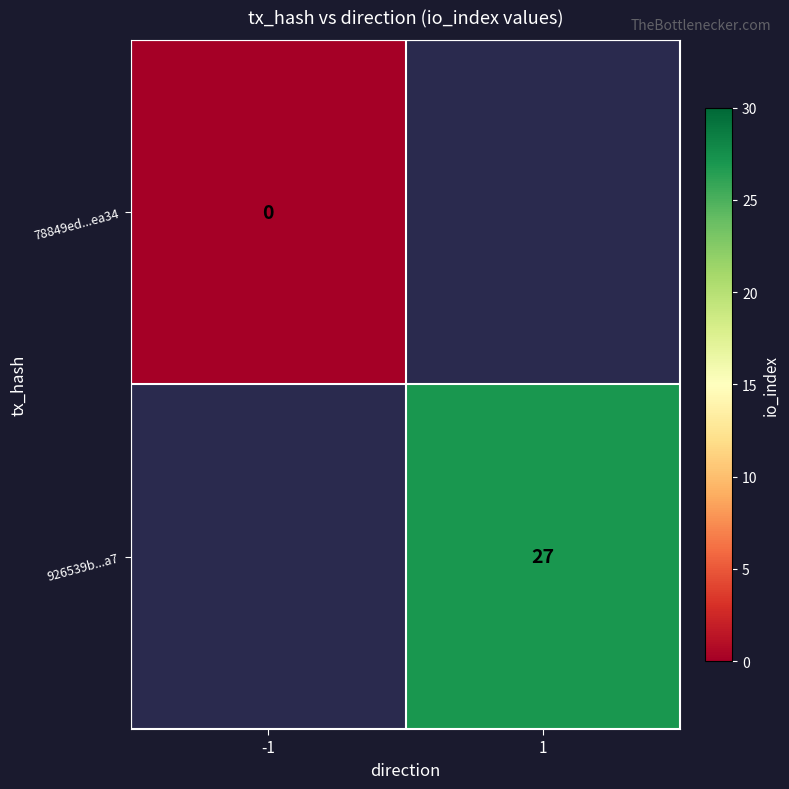

Which series has the widest spread of values?

78849ed...ea34